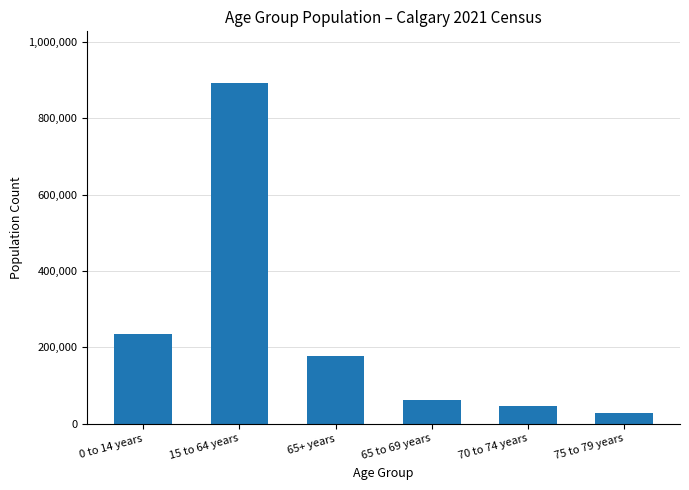

What is the value of the 4th bar from the left?

62120